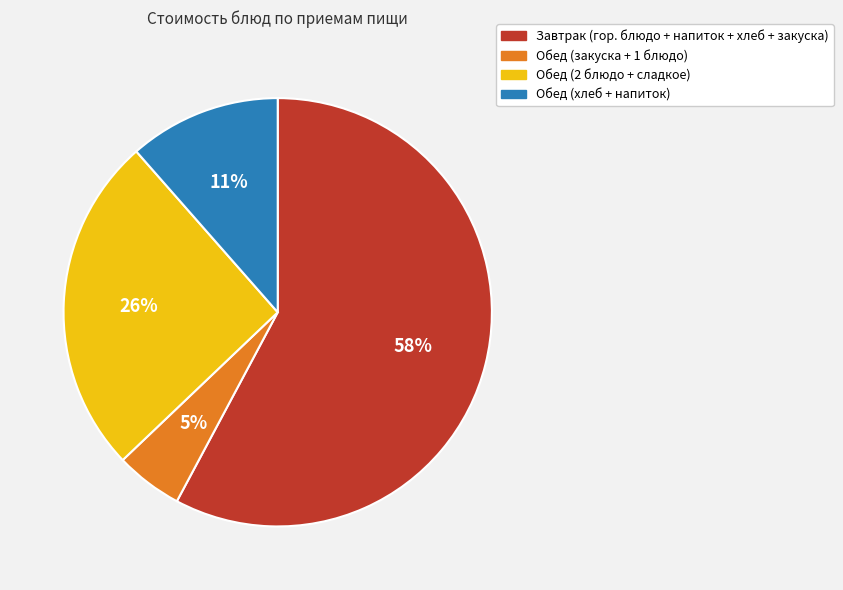

Is there any slice that represents more than half of the pie?

Yes